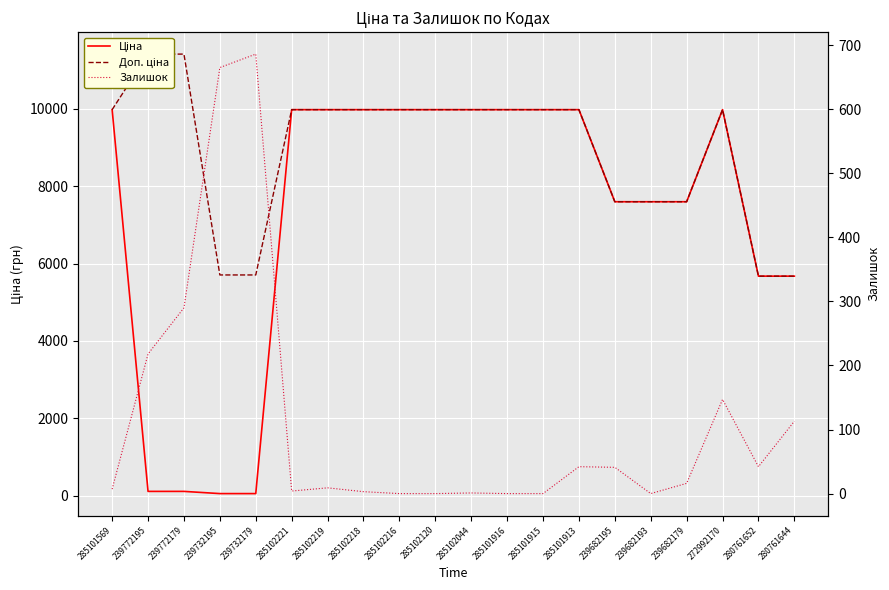

Reading left to right, extract all data points from this chart.

Ціна: 9975.0	114.1	114.1	57.0	57.0	9975.0	9975.0	9975.0	9975.0	9975.0	9975.0	9975.0	9975.0	9975.0	7596.5	7596.5	7596.5	9975.0	5673.8	5673.8
Доп. ціна: 9975.0	11410.0	11410.0	5705.0	5705.0	9975.0	9975.0	9975.0	9975.0	9975.0	9975.0	9975.0	9975.0	9975.0	7596.5	7596.5	7596.5	9975.0	5673.8	5673.8
Залишок: 7.0	218.0	290.0	665.0	686.0	4.0	9.0	3.0	0.0	0.0	1.0	0.0	0.0	42.0	41.0	0.0	16.0	147.0	42.0	113.0